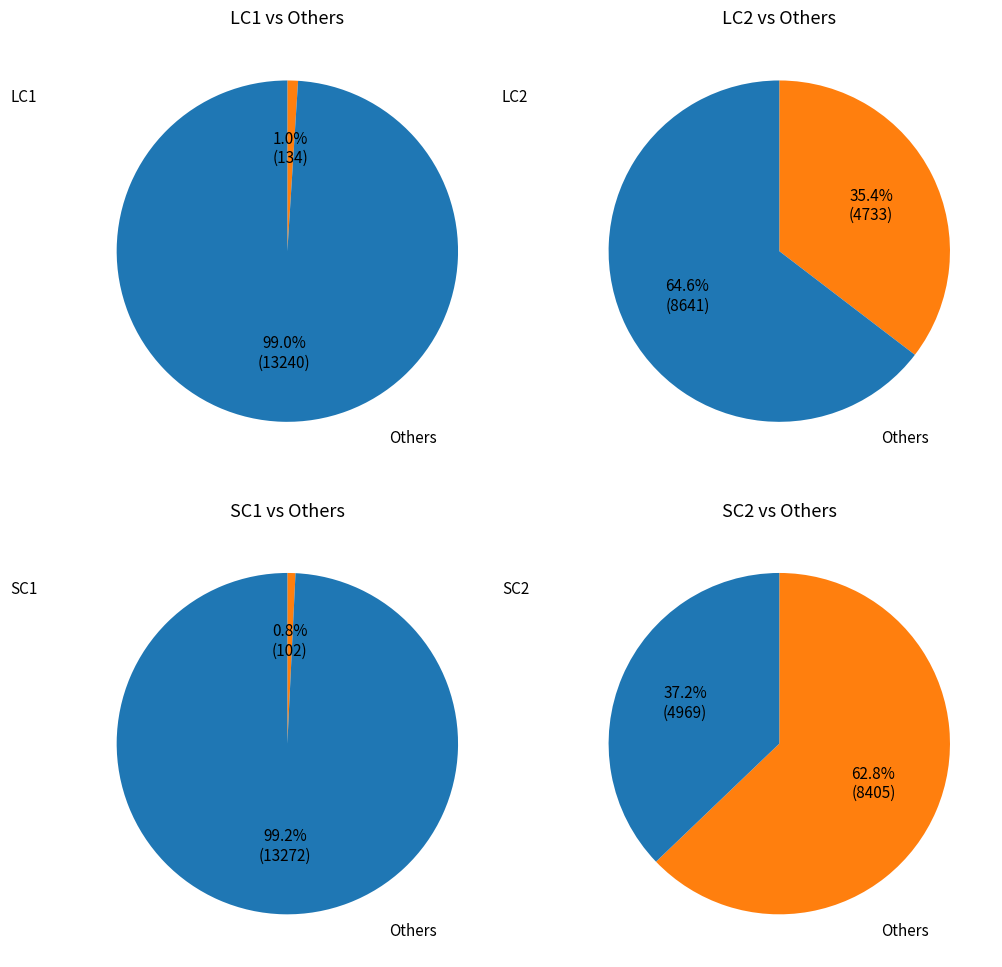

The 21 slice represents 15% of the pie. True or false?

False